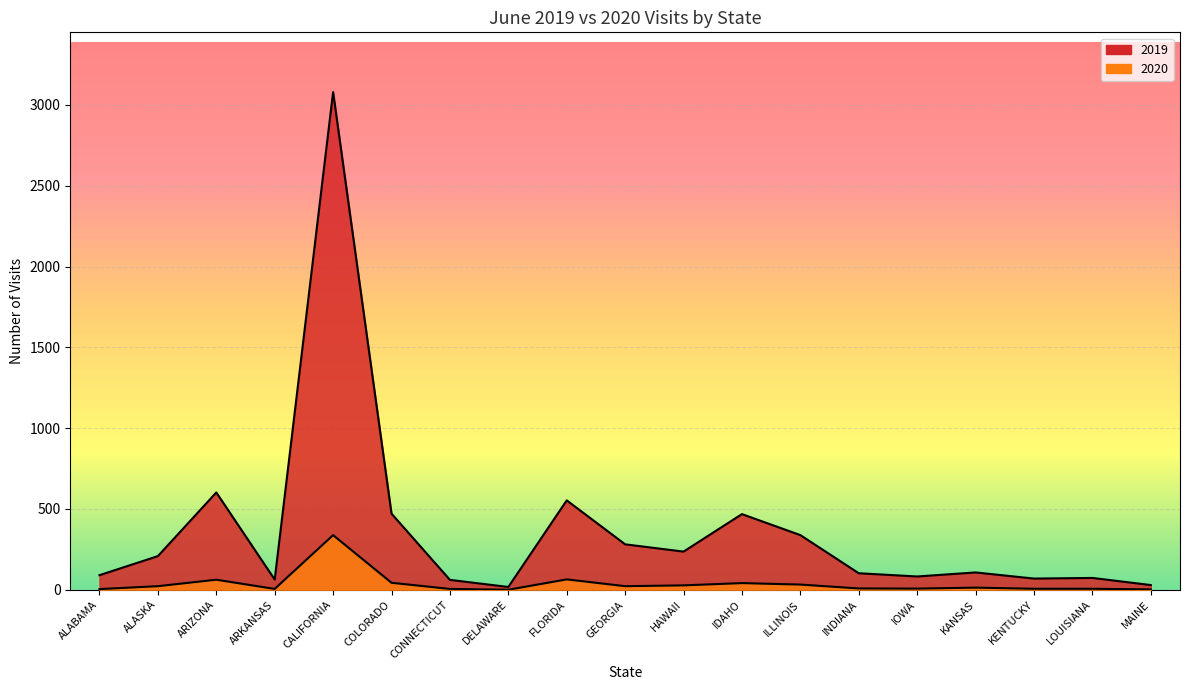

The value of 2020 at IDAHO is 41. True or false?

True